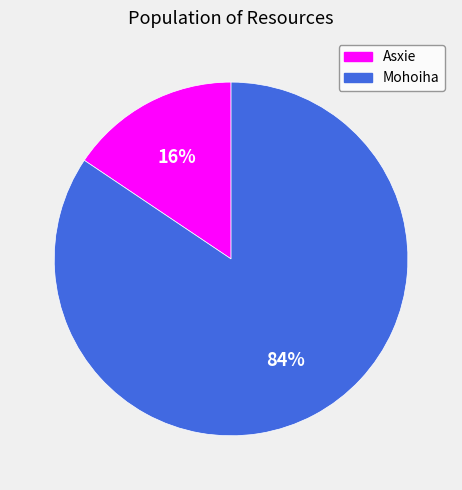

Rank the categories by value from lowest to highest.

Asxie, Mohoiha